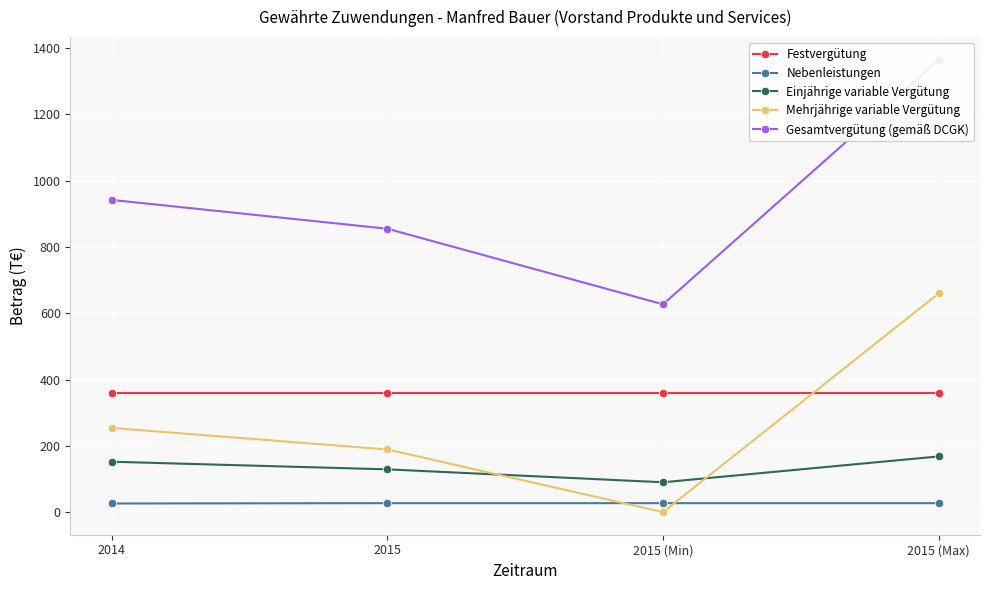

Between 2015 and 2015 (Min), which is larger?

2015